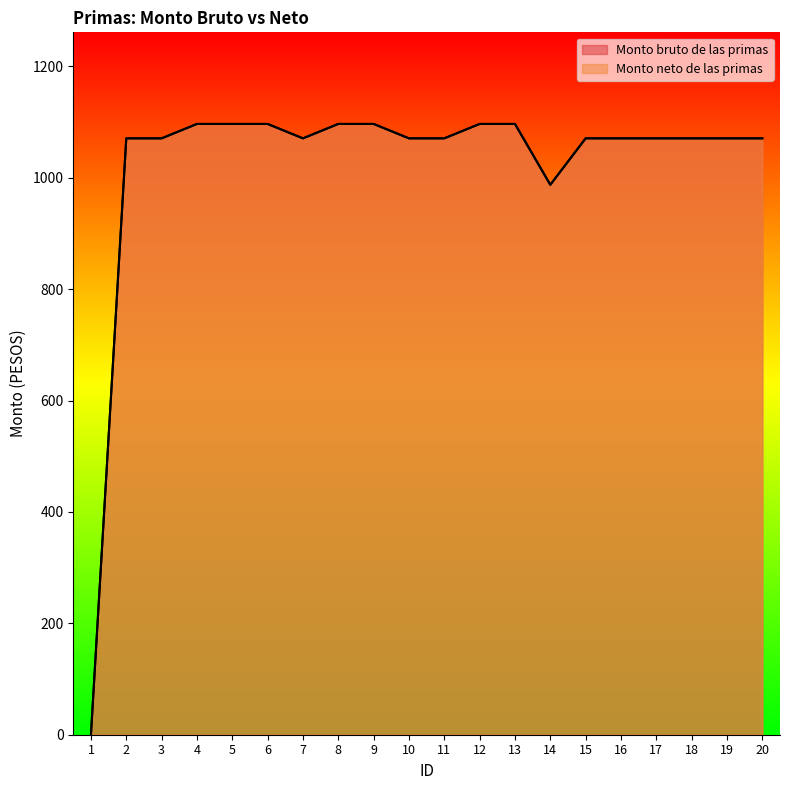

What is the highest value of the Monto bruto de las primas series?

1096.7